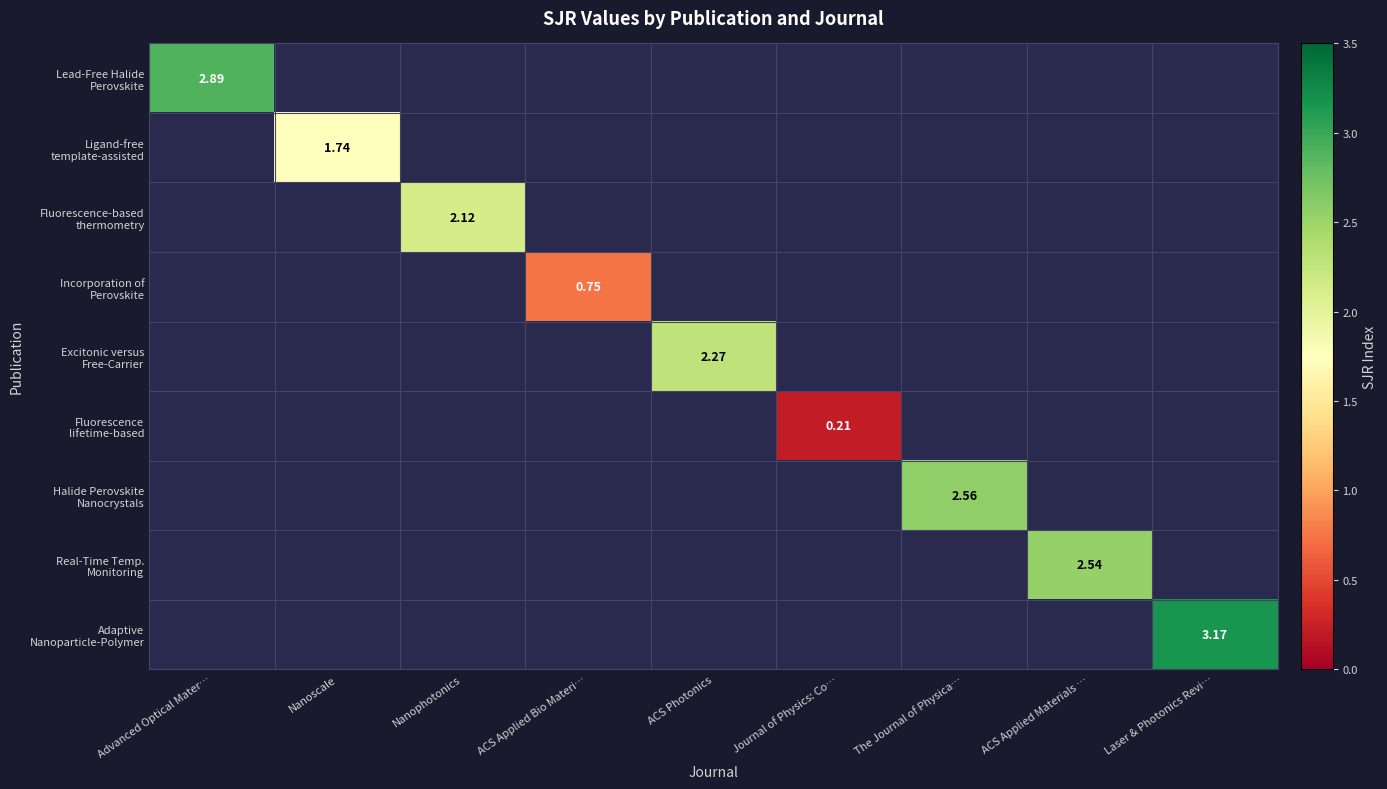

Rank the categories by Fluorescence lifetime-based value from lowest to highest.

Advanced Optical Mater…, Nanoscale, Nanophotonics, ACS Applied Bio Materi…, ACS Photonics, Journal of Physics: Co…, The Journal of Physica…, ACS Applied Materials …, Laser & Photonics Revi…